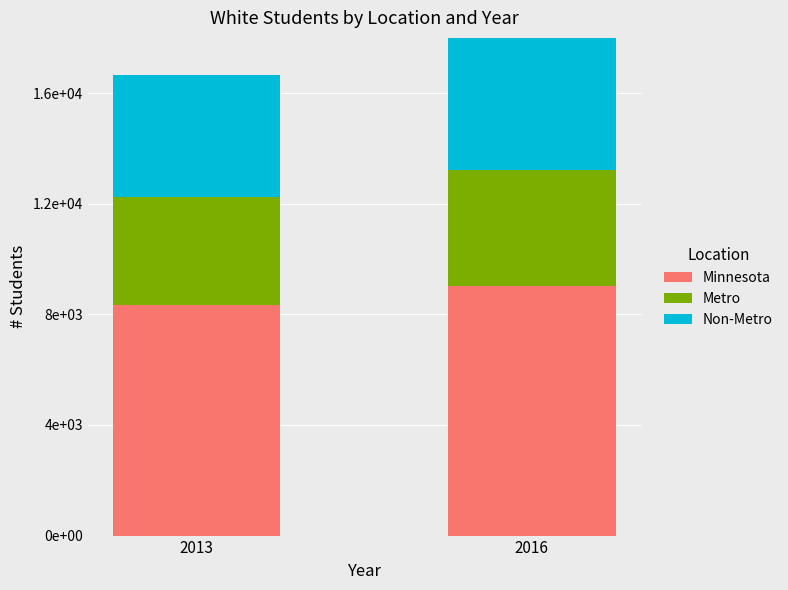

Which has a higher value, 2013 or 2016?

2016